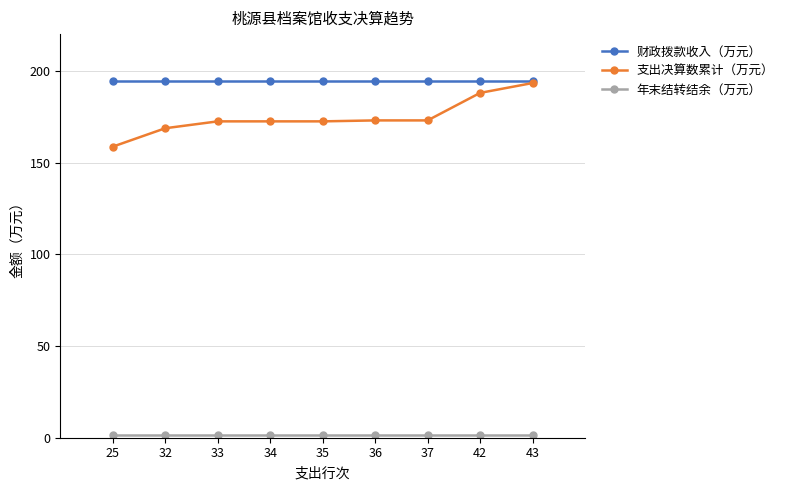

Which series has the largest range (max minus min)?

支出决算数累计（万元）